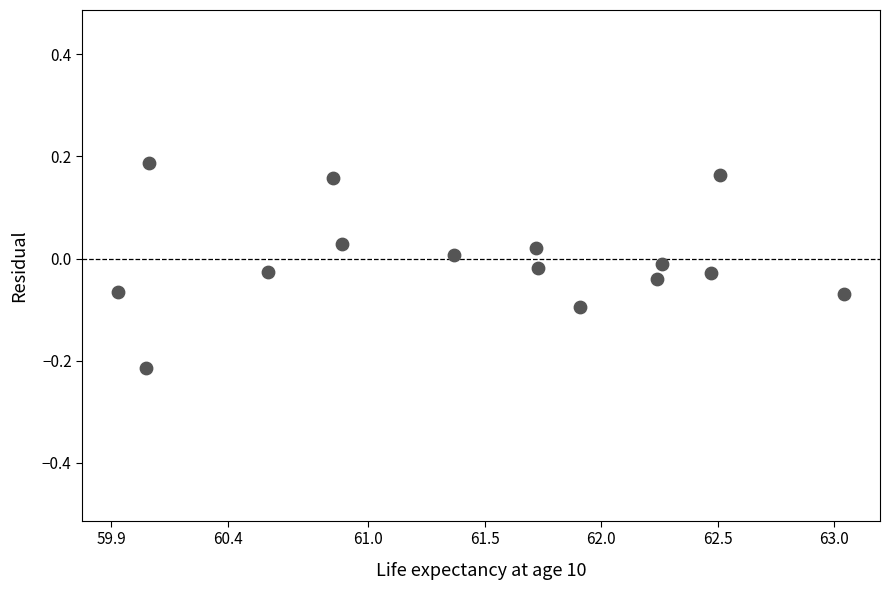

What is the range of X values (max minus min)?

3.1